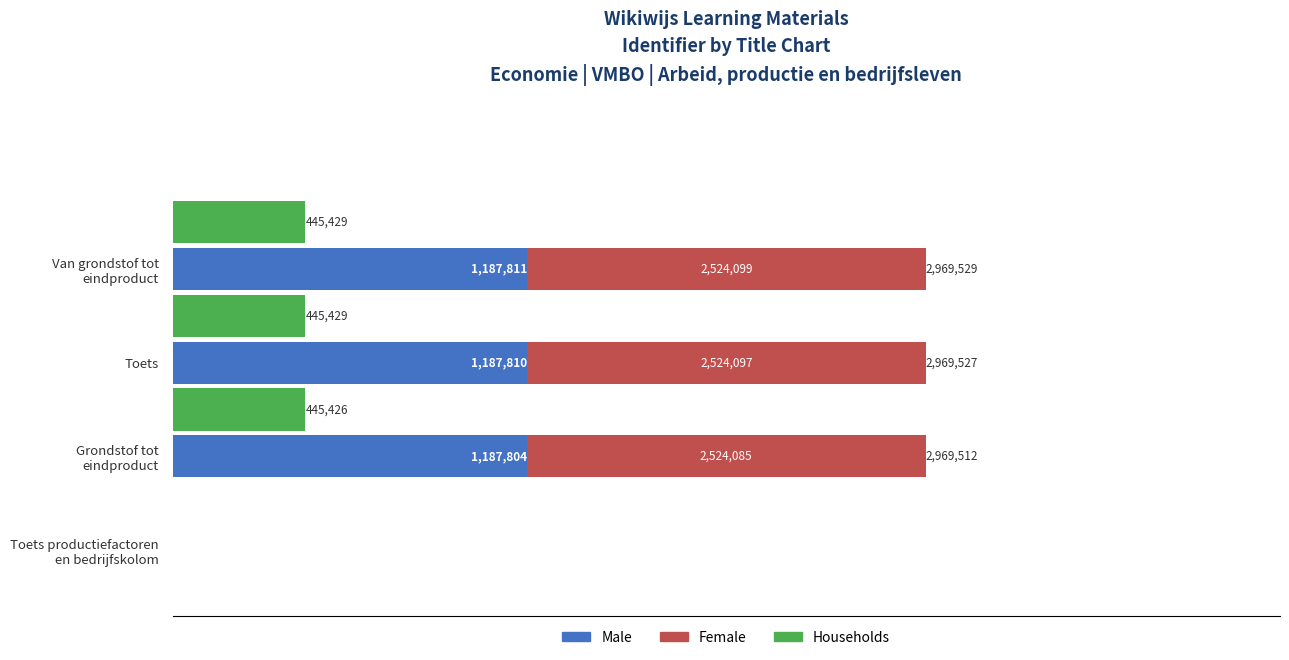

Rank the series by their average value, from lowest to highest.

Households, Male, Female